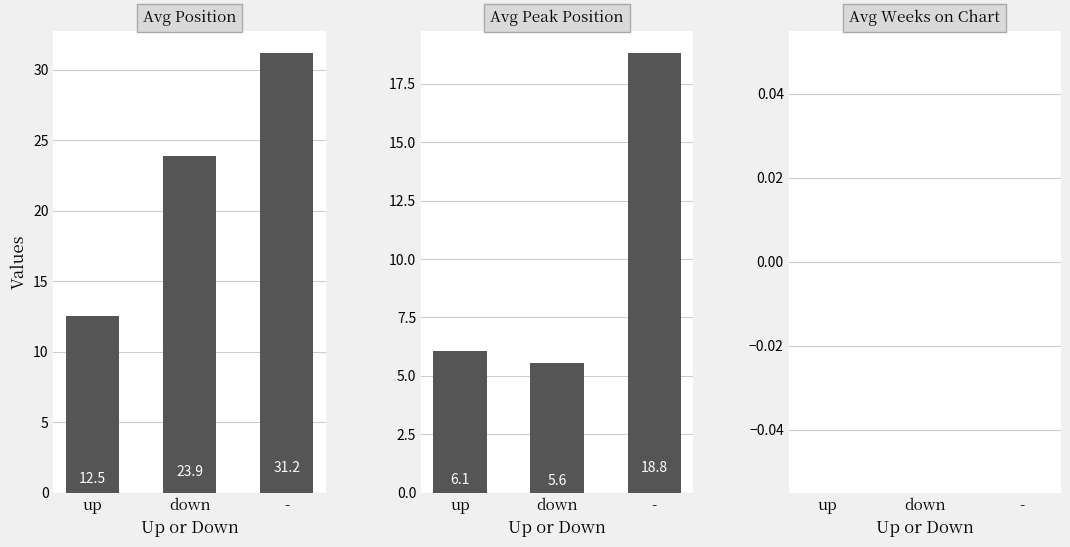

The Avg Peak Position series shows 6.1 at up. True or false?

True